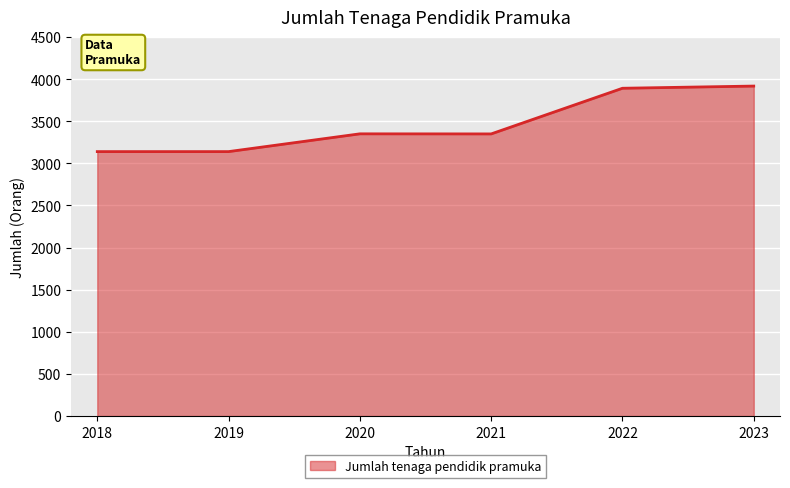

The chart shows a value of 1914 at 2019. True or false?

False